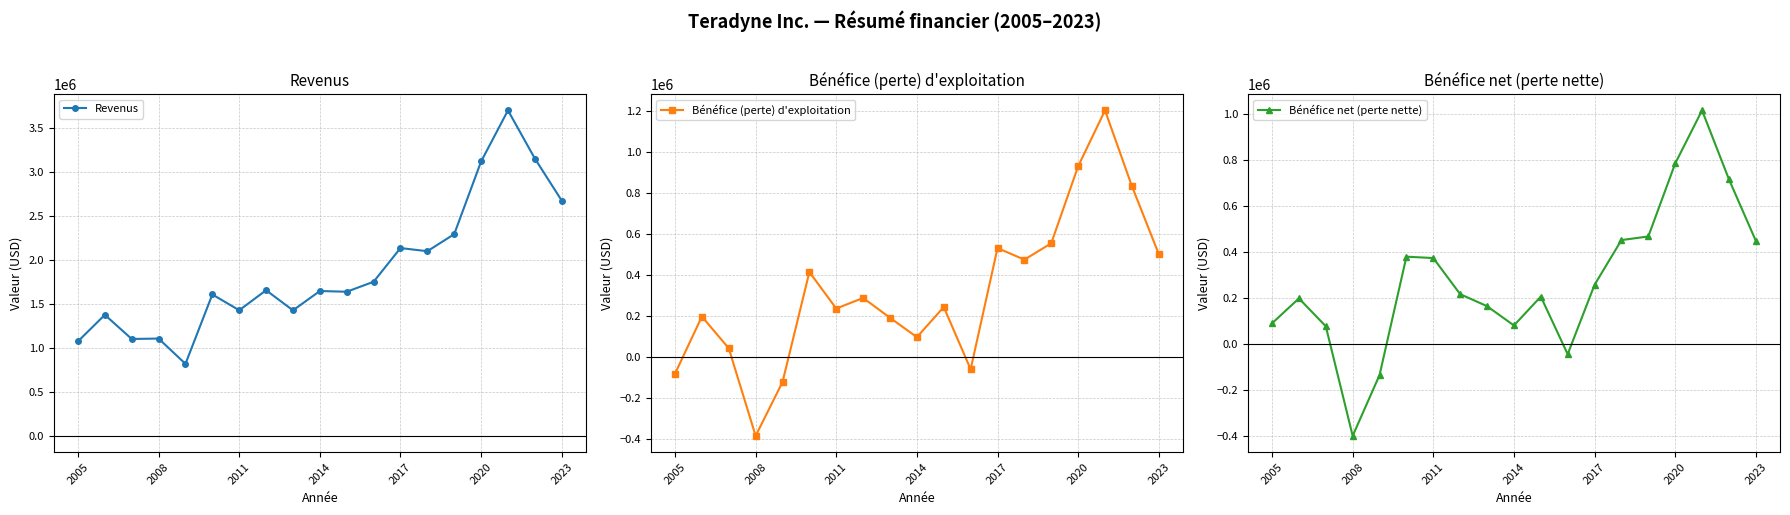

Reading right to left, transcribe all the data shown in this chart.

Revenus: 2676298	3155045	3702881	3121469	2294965	2100802	2136606	1753250	1639578	1647824	1427933	1656750	1429061	1608650	819407	1107042	1102280	1376818	1075232
Bénéfice (perte) d'exploitation: 501068	831939	1200720	928407	553654	473797	530028	-60015	242969	96423	190659	287368	235714	413468	-122421	-384347	42207	196831	-81698
Bénéfice net (perte nette): 448752	715501	1014589	784147	467468	451779	257692	-43421	206477	81272	164947	217049	373809	379730	-133837	-397834	77711	198757	90648